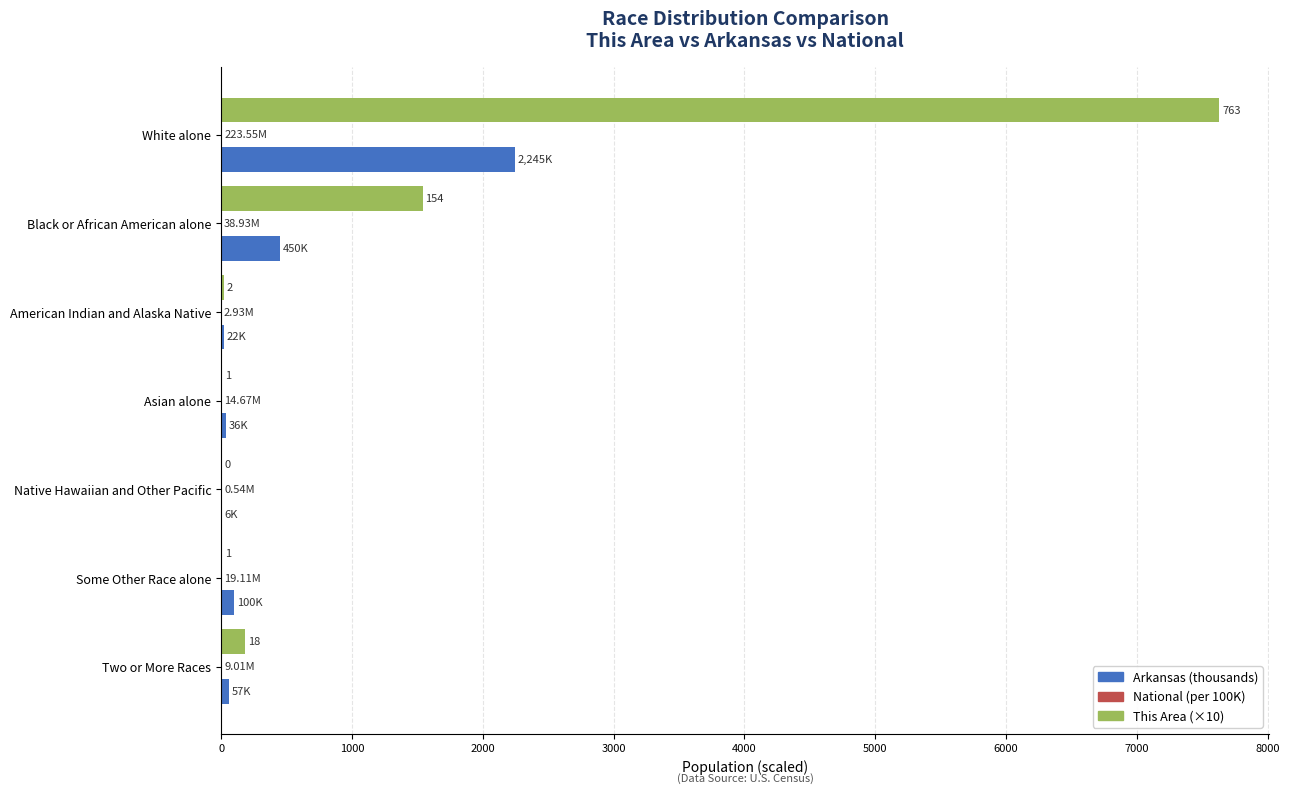

Which label corresponds to the largest value in the chart?

White alone